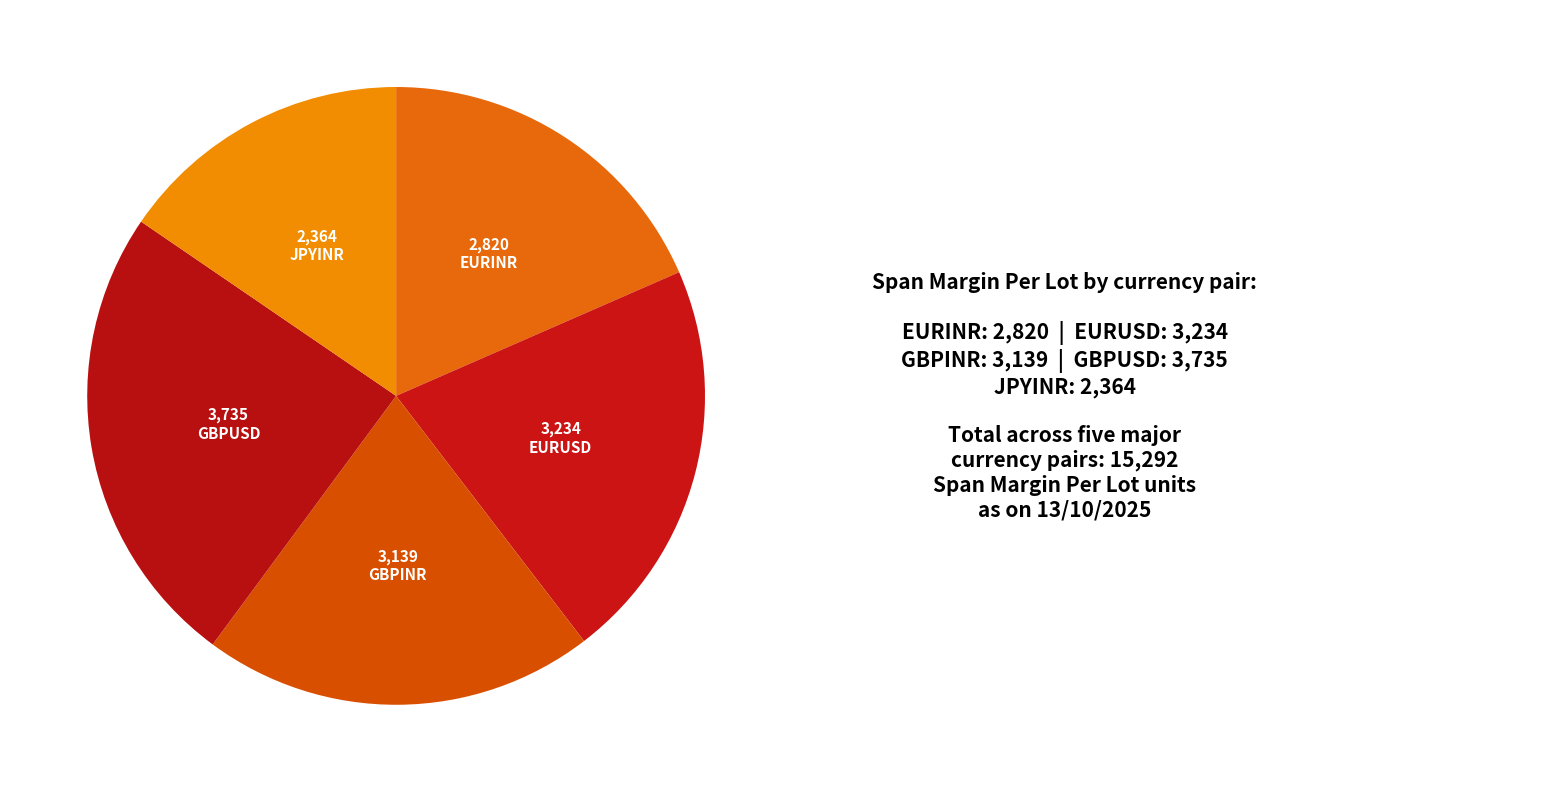

How many slices are in this pie chart?

5